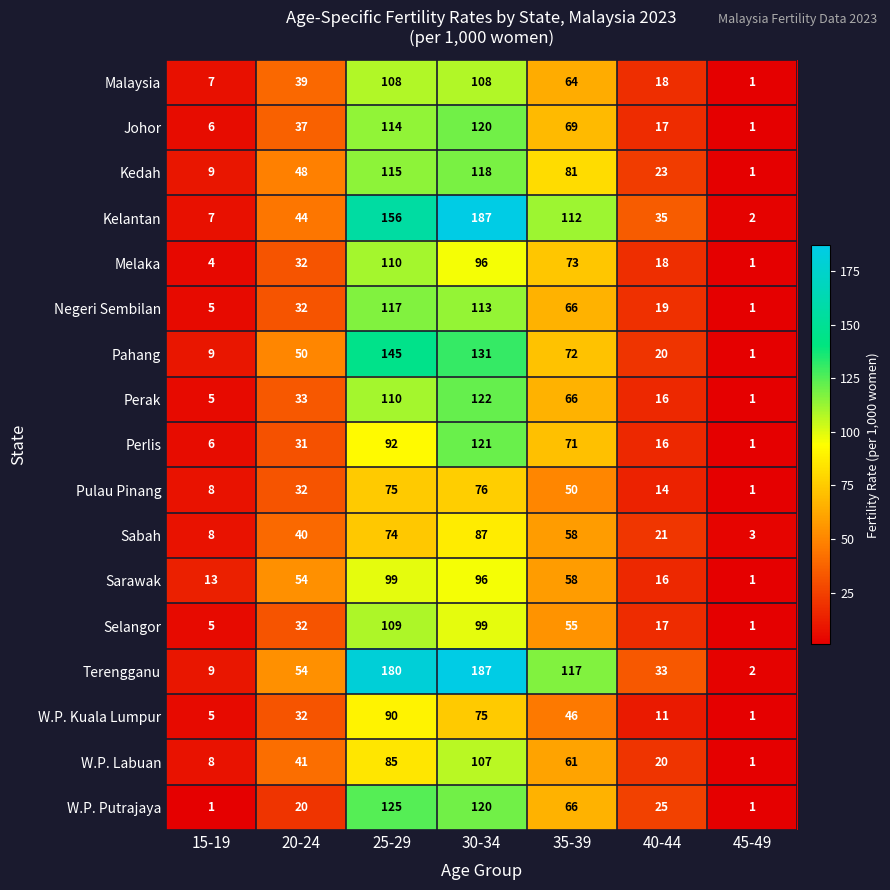

What is the total value across all series at 25-29?

1904